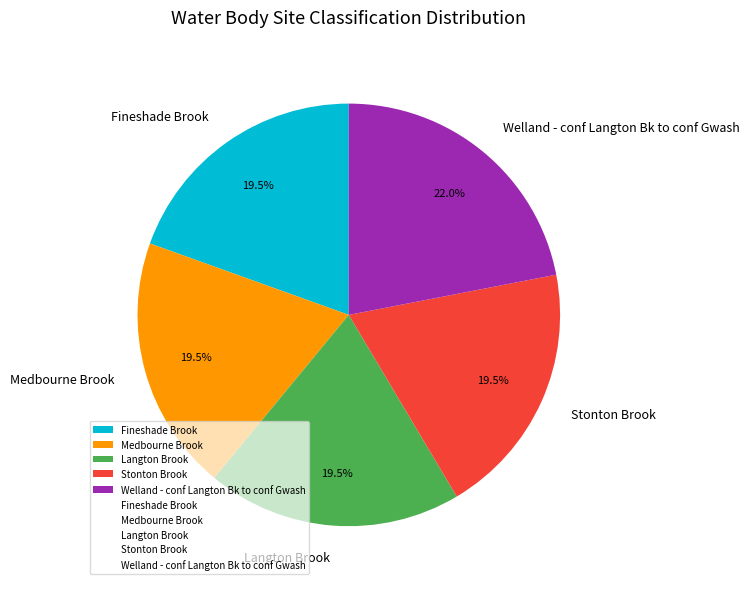

What is the largest slice in the pie chart?

Welland - conf Langton Bk to conf Gwash